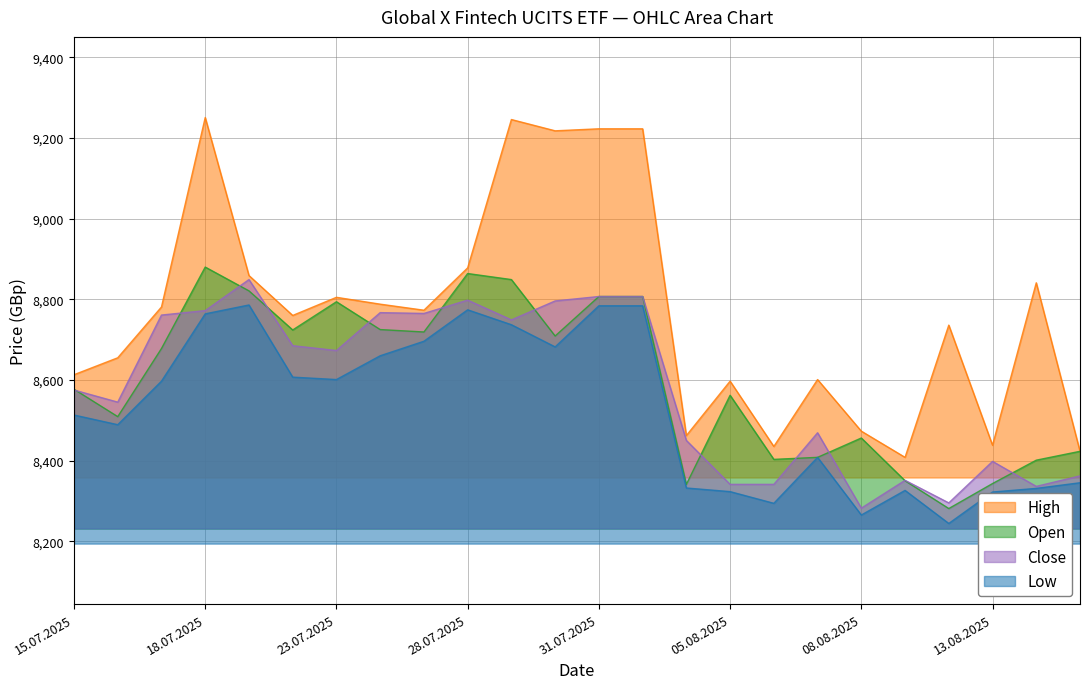

Where do Close and Open first cross each other?

15.07.2025 and 16.07.2025